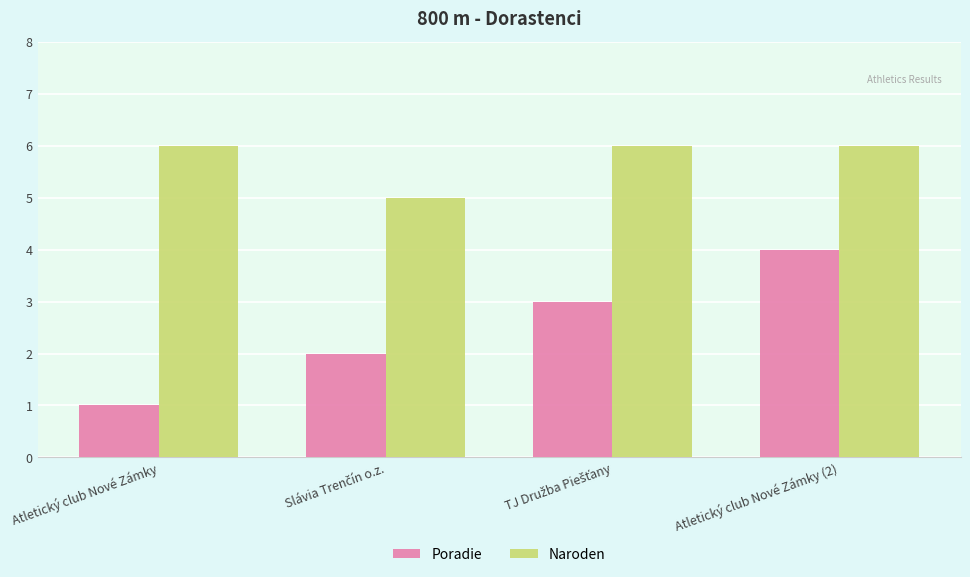

Which series has the widest spread of values?

Poradie